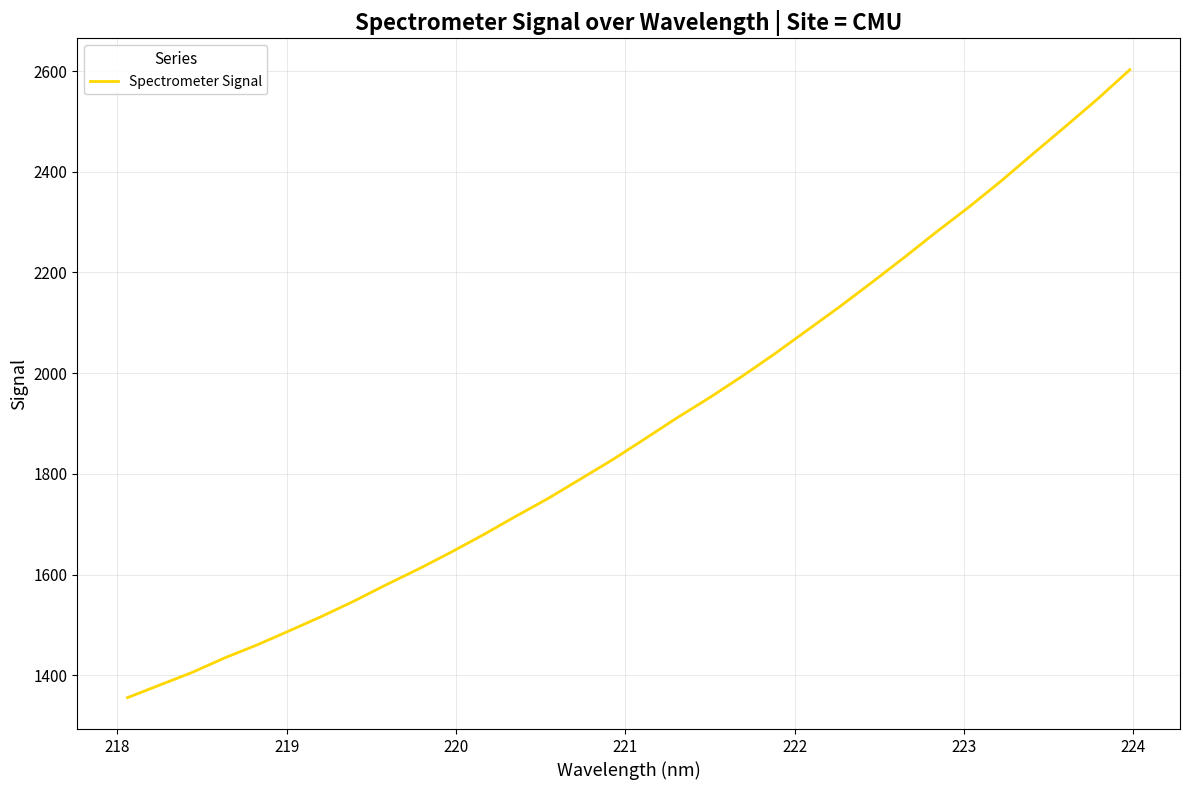

What is the maximum value shown in the chart?

2602.5